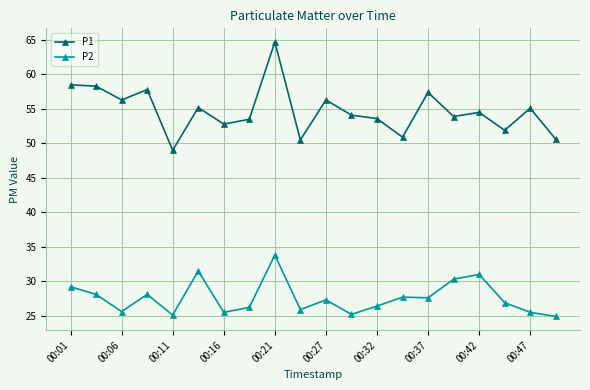

Which series has the widest spread of values?

P1